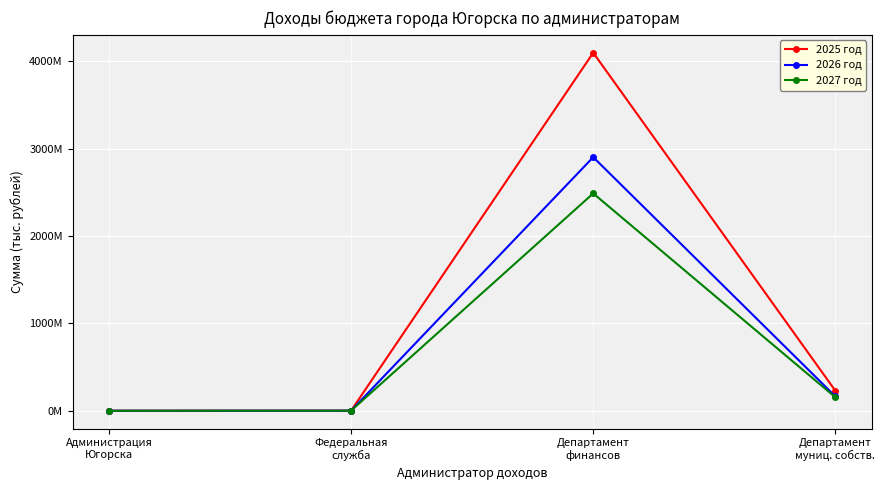

Reading right to left, extract all data points from this chart.

2025 год: 229079600.0	4099250100.0	1182637.9	389384.0
2026 год: 164002200.0	2903607000.0	1182637.9	65900.0
2027 год: 154372600.0	2488642900.0	1182637.9	65900.0